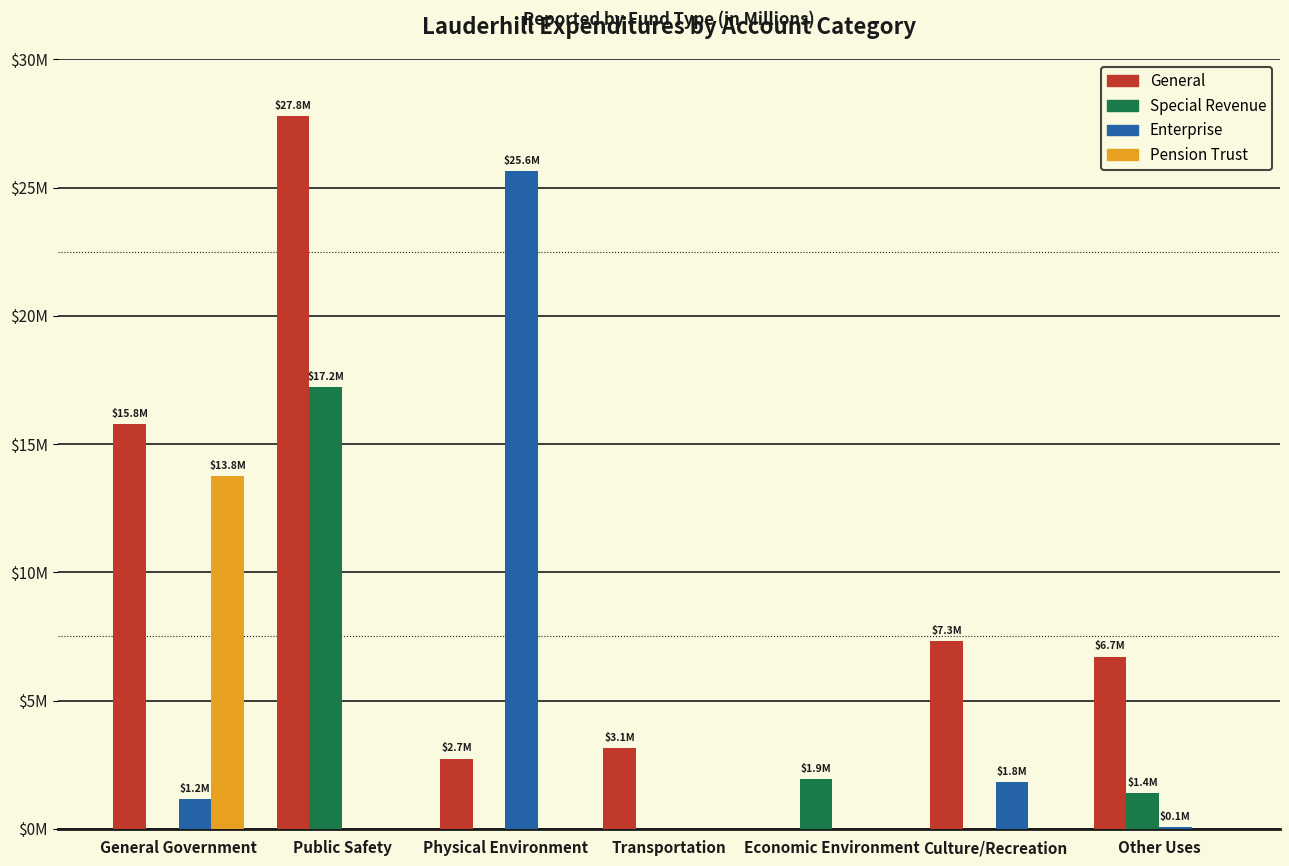

What is the highest value of the Special Revenue series?

17.2